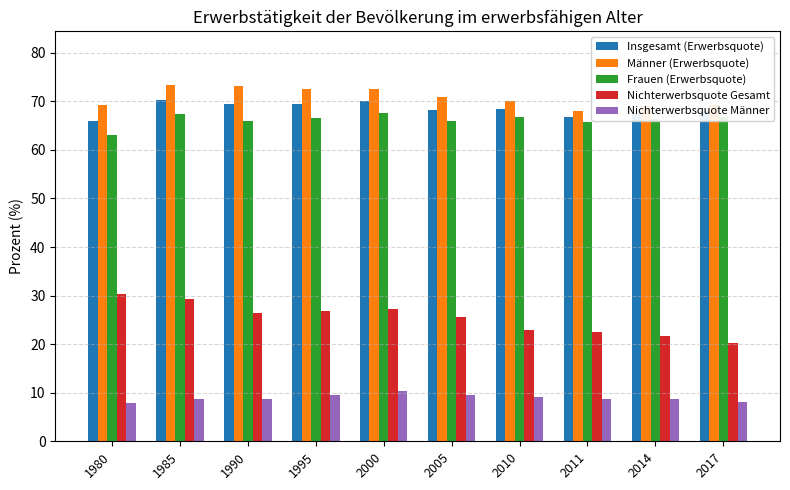

What is the difference between the Insgesamt (Erwerbsquote) values at 1980 and 1985?

4.2